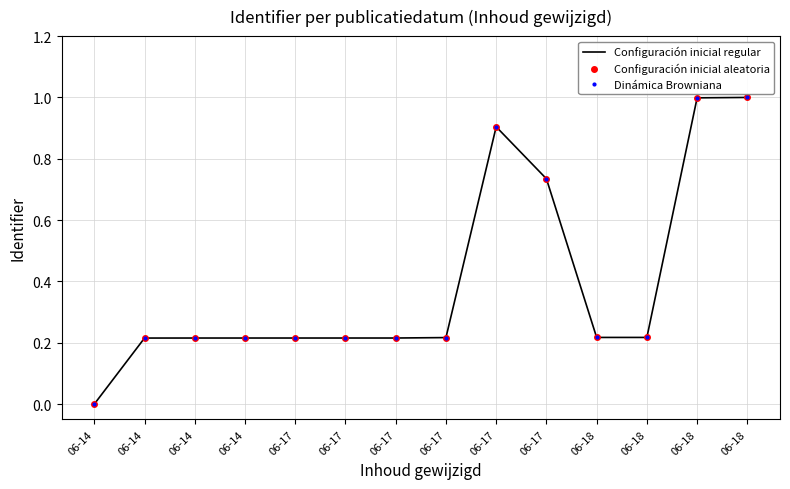

How many data points does each series have?

14